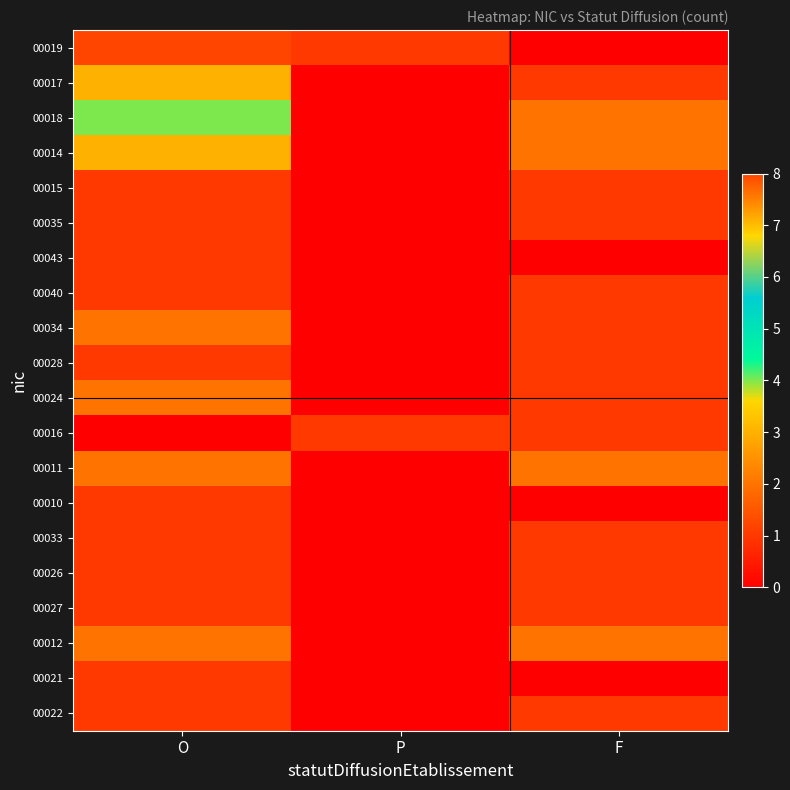

List the series in order of their peak value, highest first.

00019, 00018, 00017, 00014, 00034, 00024, 00011, 00012, 00015, 00035, 00043, 00040, 00028, 00016, 00010, 00033, 00026, 00027, 00021, 00022